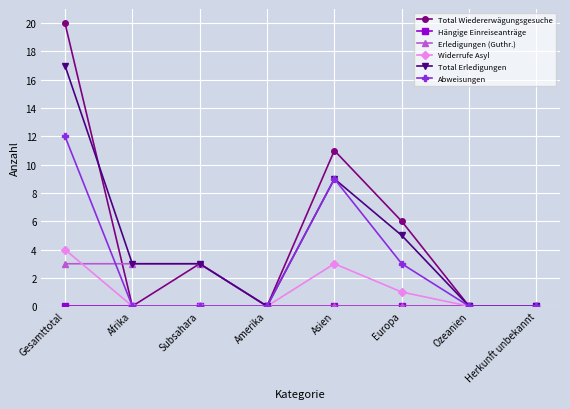

Where is Total Erledigungen nearest to the value 8?

Asien